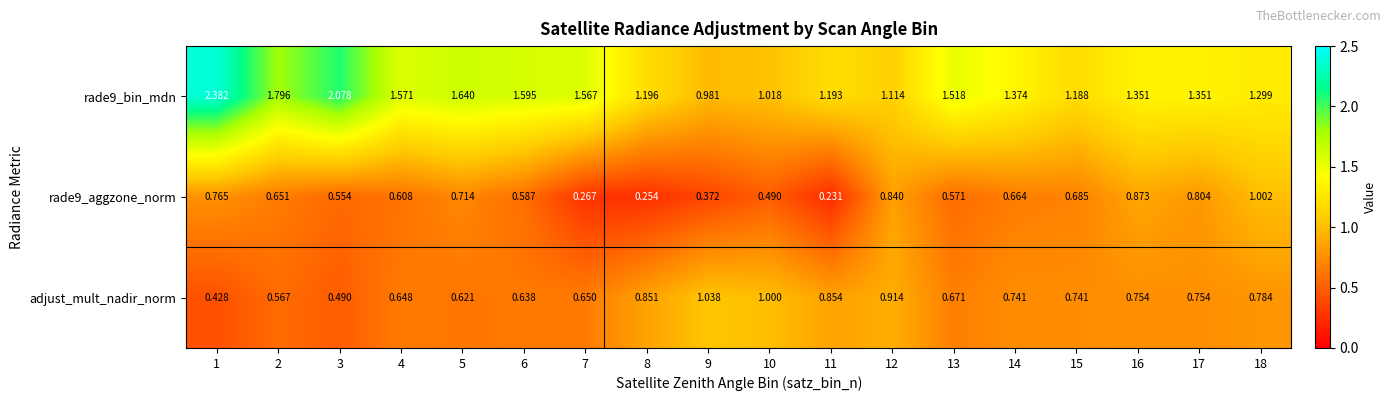

Is the value of rade9_bin_mdn at 17 greater than the value of rade9_aggzone_norm at 9?

Yes